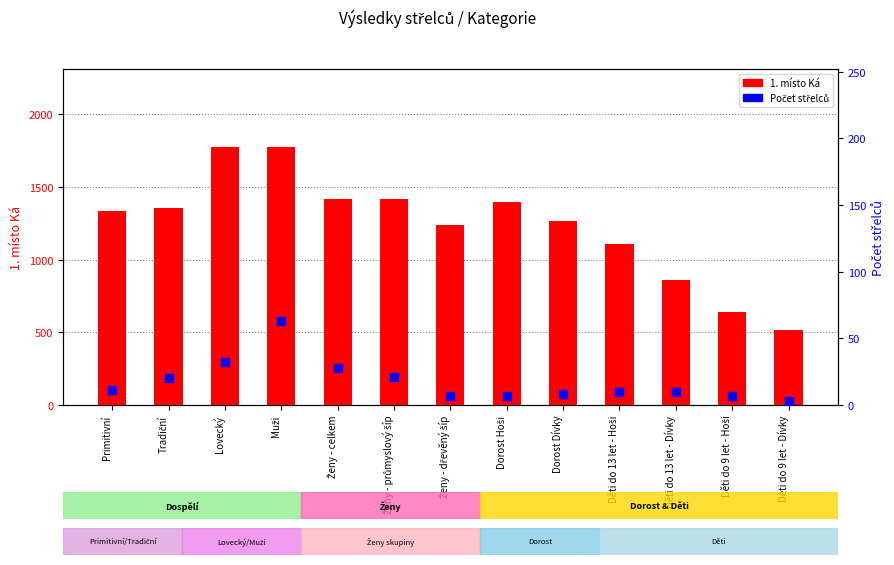

What are all the series names shown in the legend?

1. místo Ká, Počet střelců